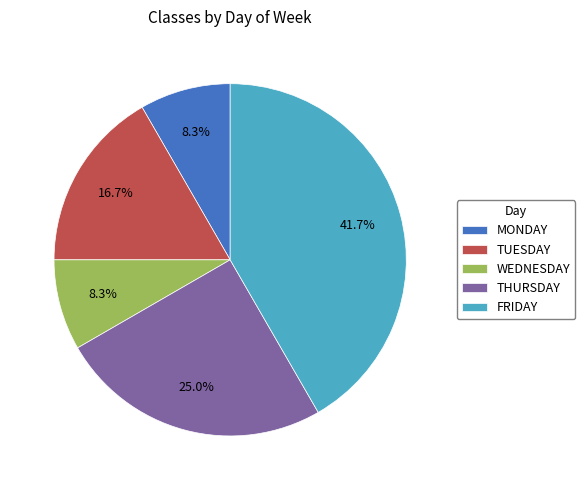

What is the largest slice in the pie chart?

FRIDAY